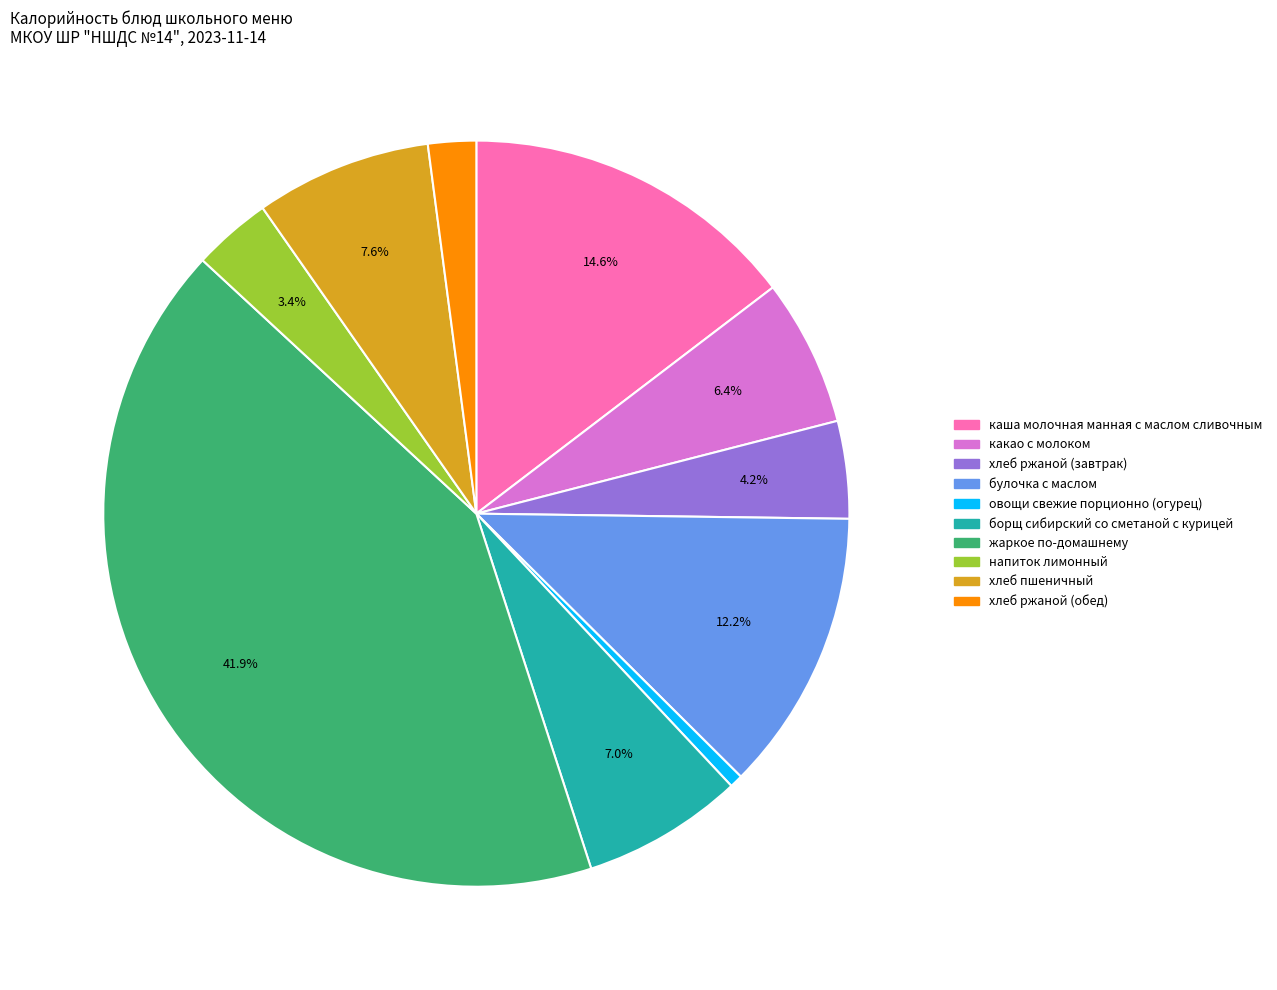

Rank the categories by value from lowest to highest.

овощи свежие порционно (огурец), хлеб ржаной (обед), напиток лимонный, хлеб ржаной (завтрак), какао с молоком, борщ сибирский со сметаной с курицей, хлеб пшеничный, булочка с маслом, каша молочная манная с маслом сливочным, жаркое по-домашнему